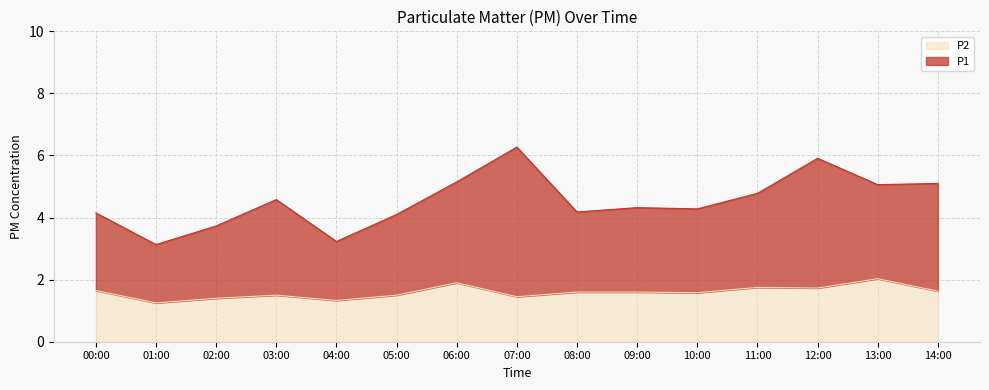

Reading left to right, what are all the values shown in this chart?

00:00=1.6	01:00=1.2	02:00=1.4	03:00=1.5	04:00=1.3	05:00=1.5	06:00=1.9	07:00=1.4	08:00=1.6	09:00=1.6	10:00=1.6	11:00=1.8	12:00=1.7	13:00=2.0	14:00=1.6